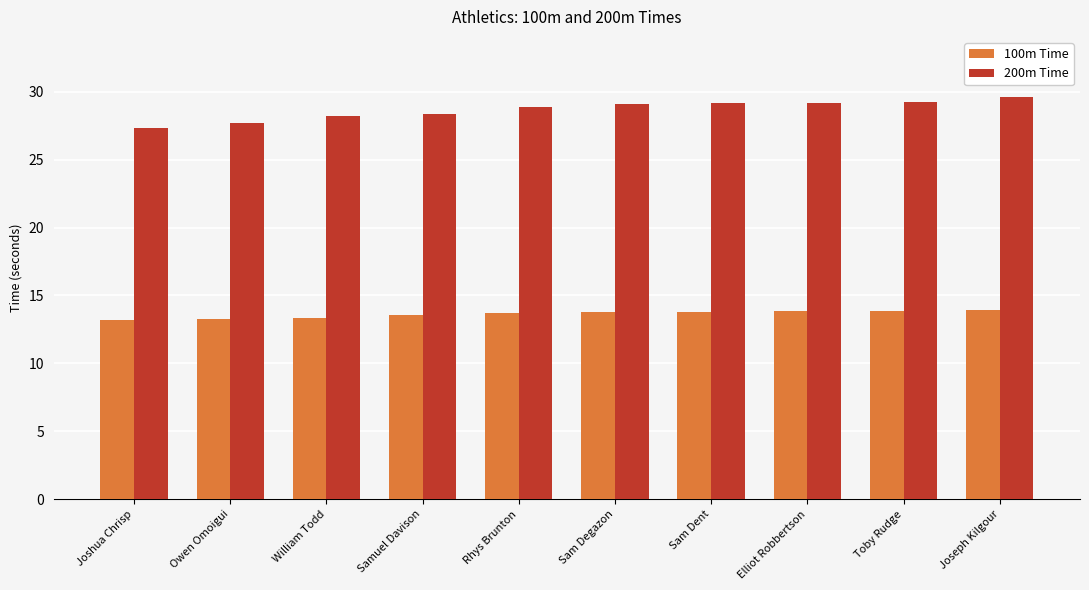

Which series changed the most between Owen Omoigui and Sam Dent?

200m Time